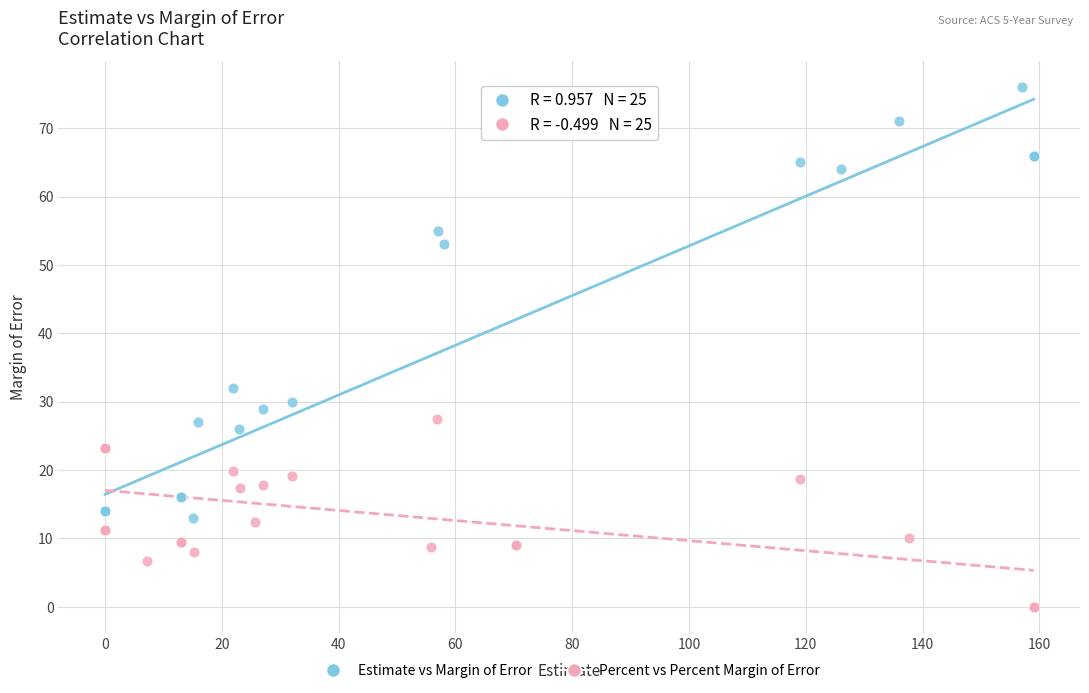

Which series has the largest Y range (max minus min)?

Estimate vs Margin of Error